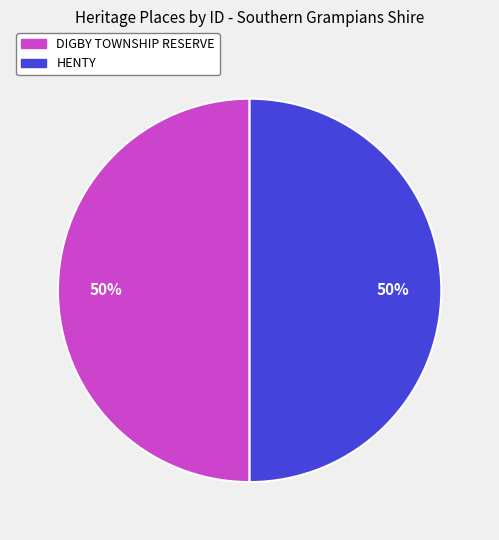

To the nearest percent, what is the combined percentage of DIGBY TOWNSHIP RESERVE and HENTY?

100%